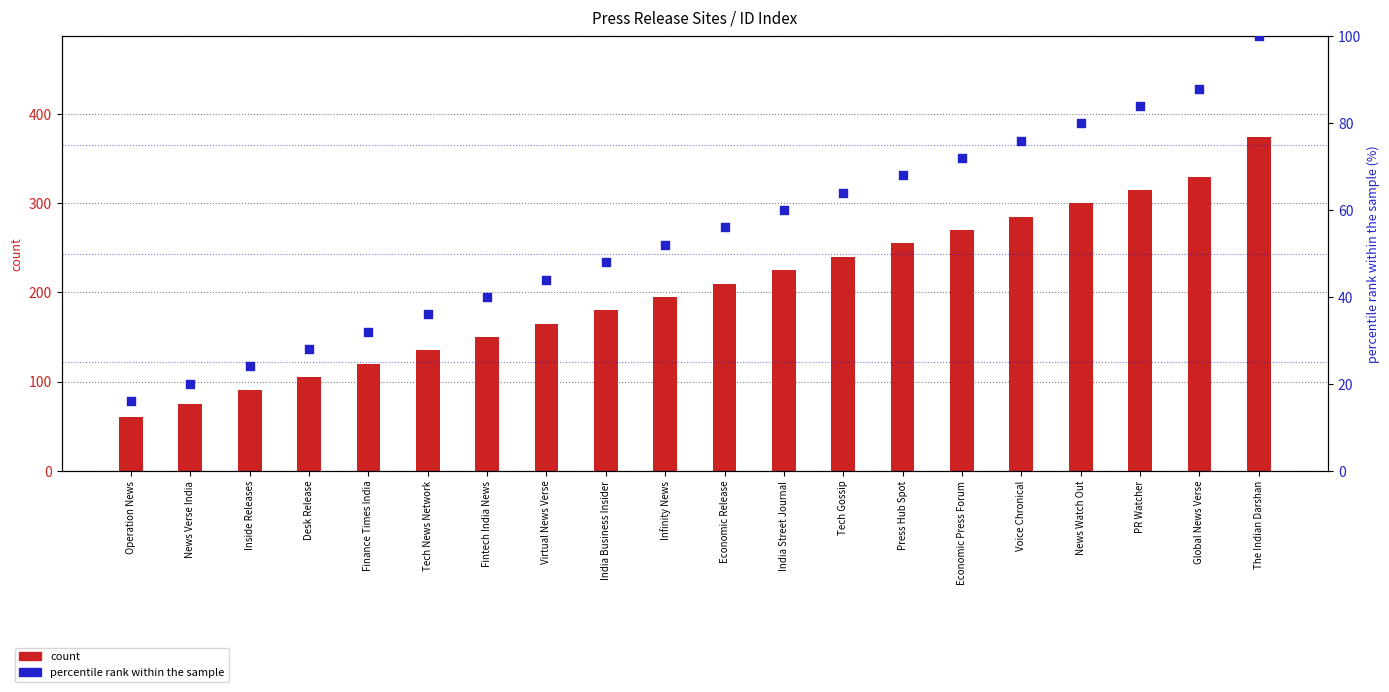

What are all the series names shown in the legend?

count, percentile rank within the sample